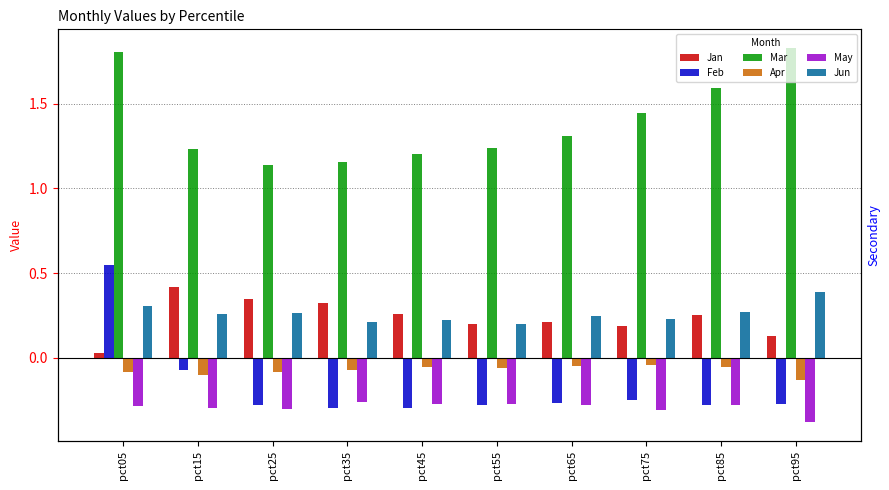

Reading left to right, what are all the values shown in this chart?

Jan: pct05=0.0	pct15=0.4	pct25=0.3	pct35=0.3	pct45=0.3	pct55=0.2	pct65=0.2	pct75=0.2	pct85=0.3	pct95=0.1
Feb: pct05=0.5	pct15=-0.1	pct25=-0.3	pct35=-0.3	pct45=-0.3	pct55=-0.3	pct65=-0.3	pct75=-0.2	pct85=-0.3	pct95=-0.3
Mar: pct05=1.8	pct15=1.2	pct25=1.1	pct35=1.2	pct45=1.2	pct55=1.2	pct65=1.3	pct75=1.4	pct85=1.6	pct95=1.8
Apr: pct05=-0.1	pct15=-0.1	pct25=-0.1	pct35=-0.1	pct45=-0.1	pct55=-0.1	pct65=-0.1	pct75=-0.0	pct85=-0.1	pct95=-0.1
May: pct05=-0.3	pct15=-0.3	pct25=-0.3	pct35=-0.3	pct45=-0.3	pct55=-0.3	pct65=-0.3	pct75=-0.3	pct85=-0.3	pct95=-0.4
Jun: pct05=0.3	pct15=0.3	pct25=0.3	pct35=0.2	pct45=0.2	pct55=0.2	pct65=0.2	pct75=0.2	pct85=0.3	pct95=0.4